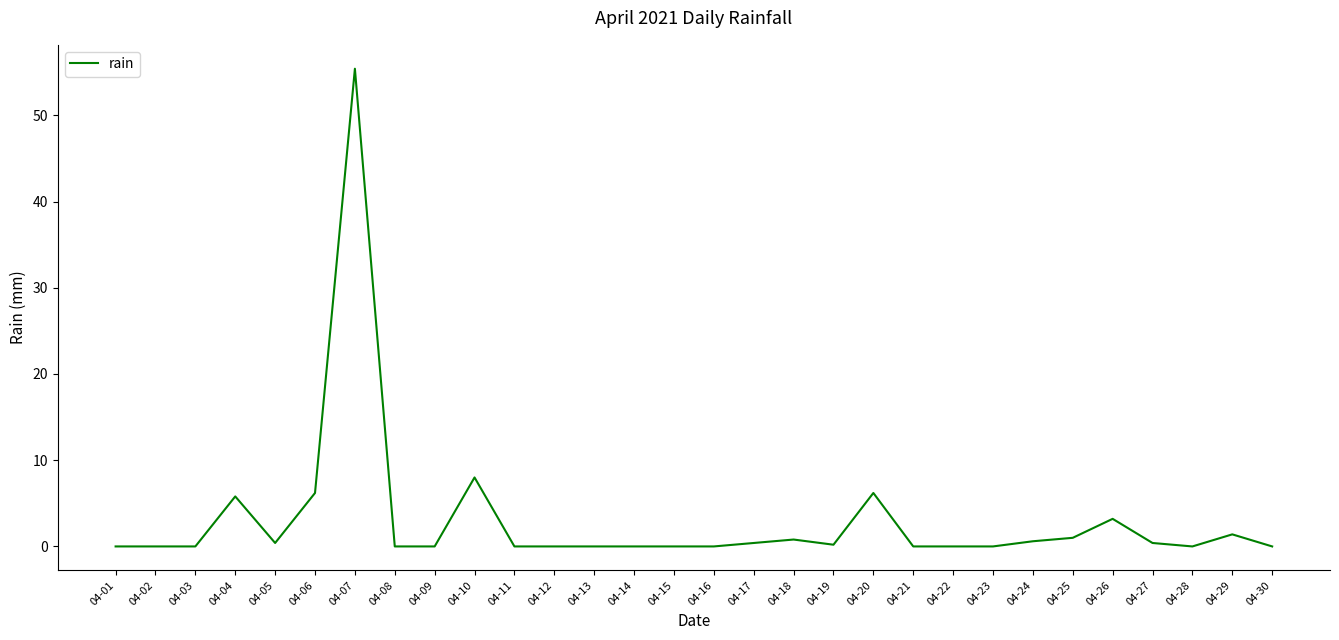

What is the maximum value shown in the chart?

55.4